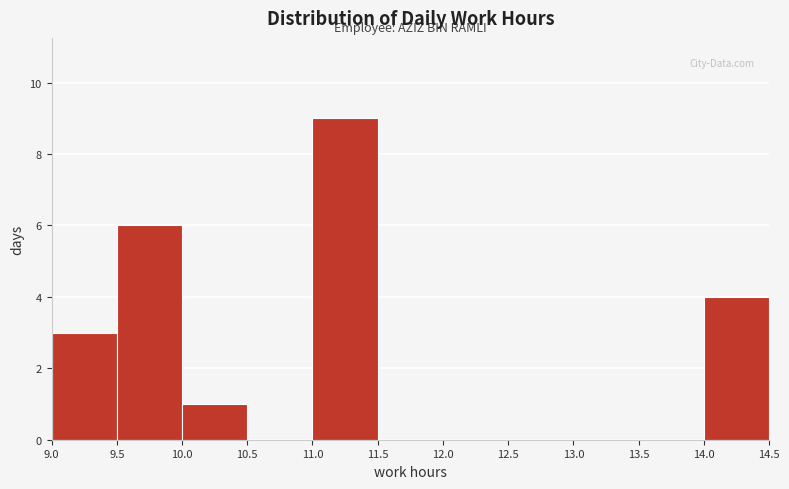

Reading left to right, transcribe this chart: for each bar, give the range it covers on the x-axis and its height. The values are not printed on the chart, so give them approximately, as read against the axis.

9.0 to 9.5: 3
9.5 to 10.0: 6
10.0 to 10.5: 1
10.5 to 11.0: 0
11.0 to 11.5: 9
11.5 to 12.0: 0
12.0 to 12.5: 0
12.5 to 13.0: 0
13.0 to 13.5: 0
13.5 to 14.0: 0
14.0 to 14.5: 4